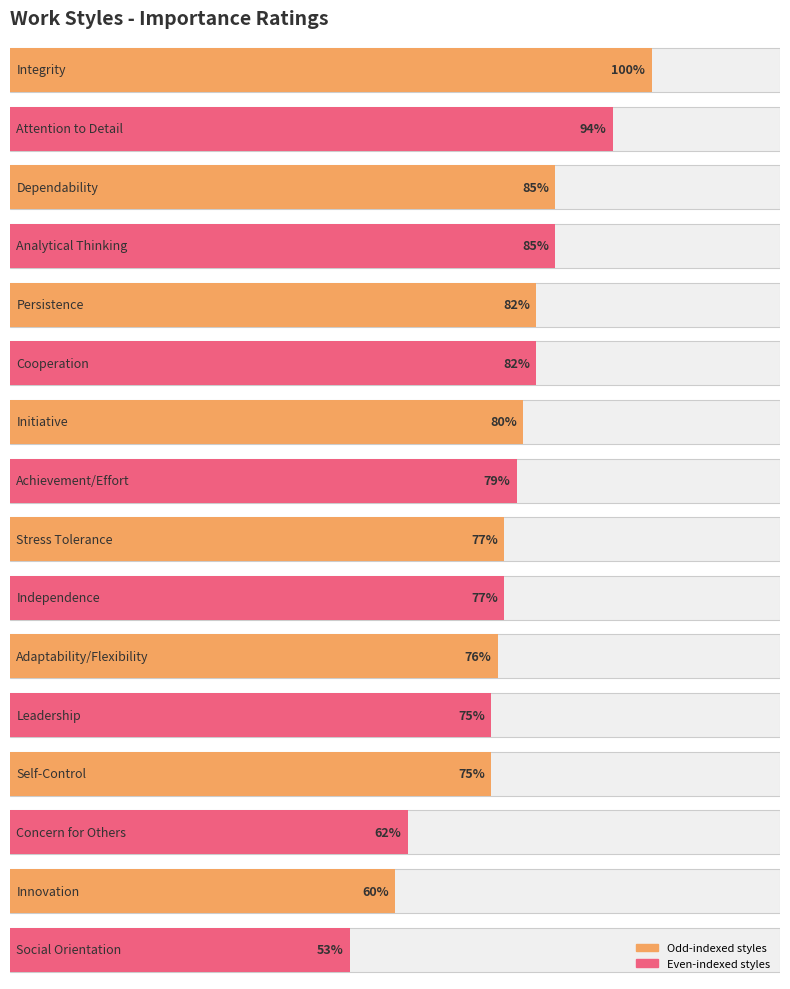

What is the average value?

78